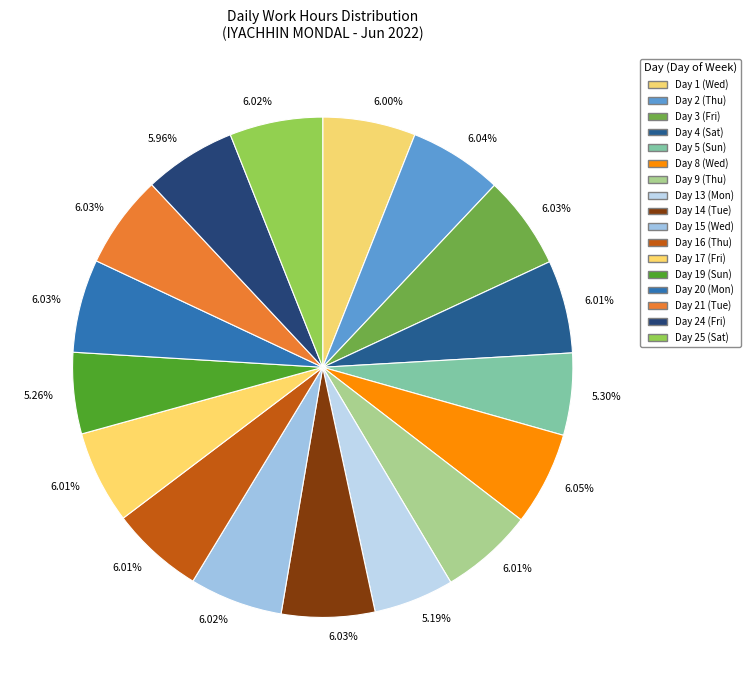

The Day 1 (Wed) slice represents 1% of the pie. True or false?

False